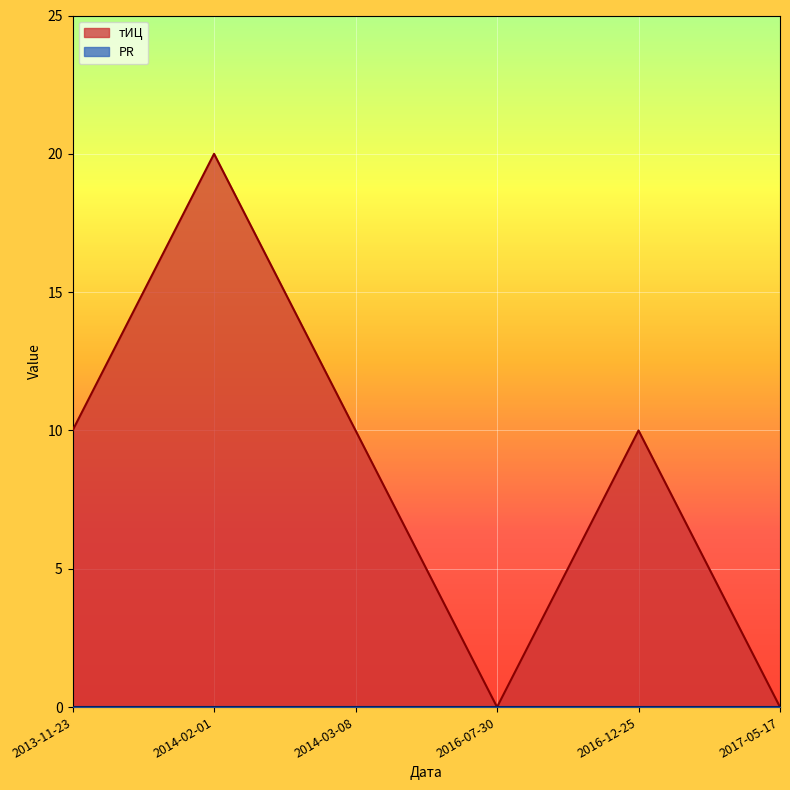

At which category does the data reach its first local valley?

2016-07-30